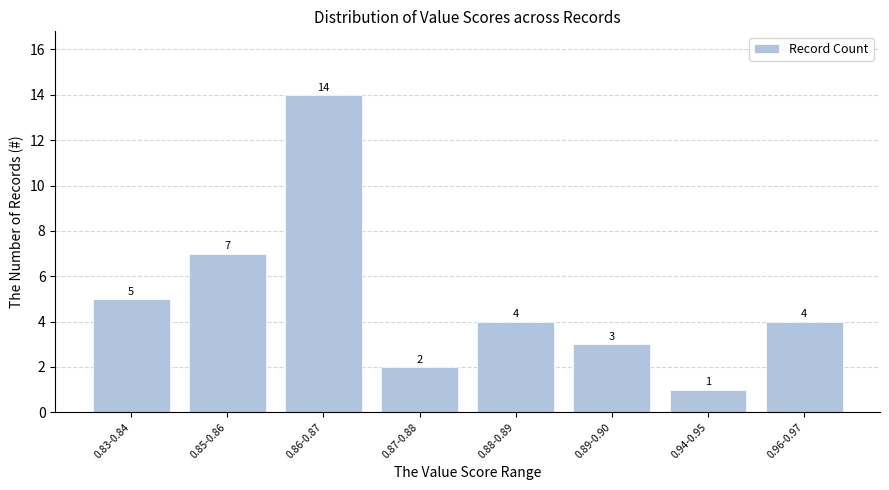

At which category does the chart reach its minimum across all series?

0.94-0.95